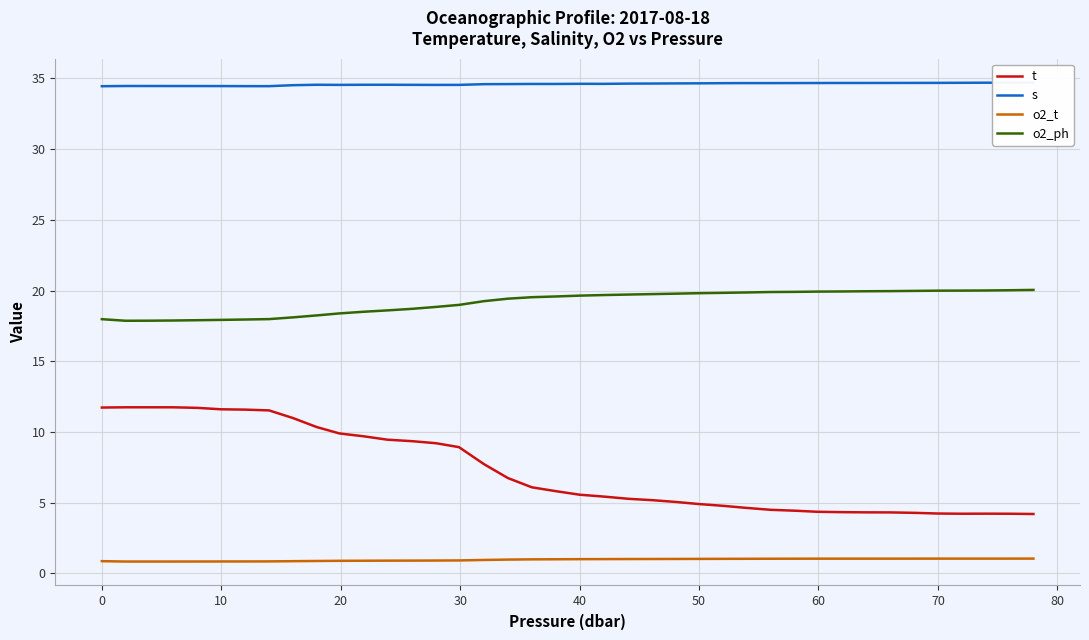

True or false: t and o2_t cross at least once.

False